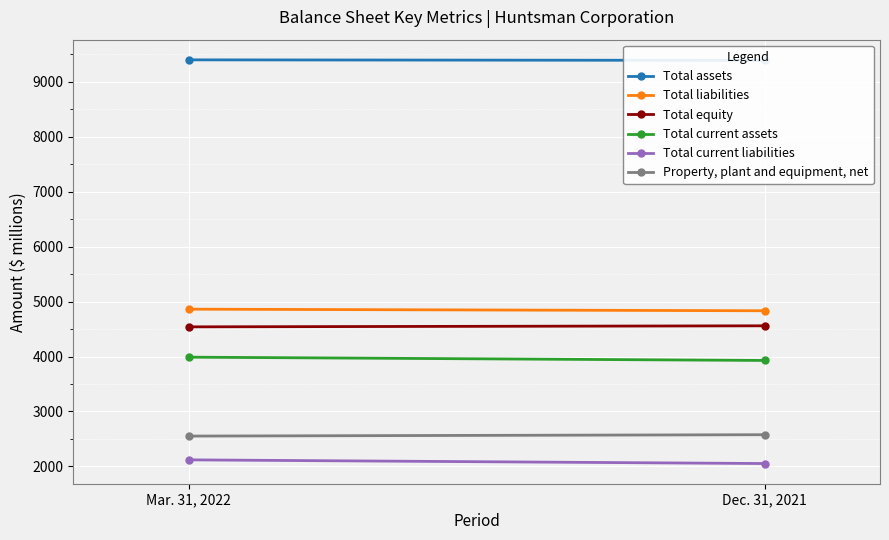

Is it true that Total current assets equals 5167 at Dec. 31, 2021?

False